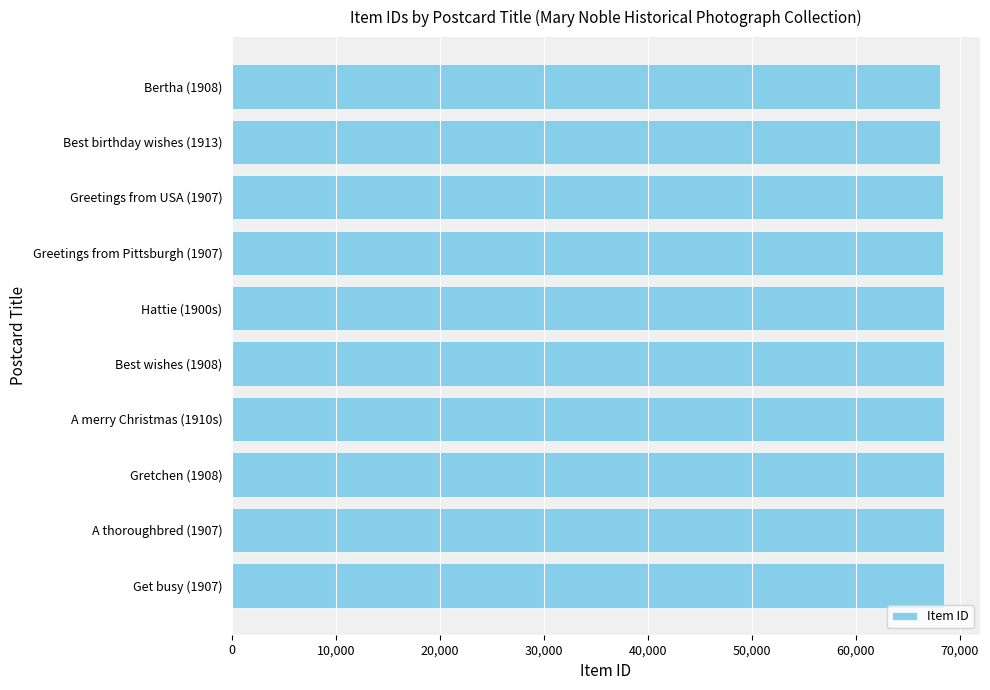

True or false: the data shows 118244 at A thoroughbred (1907).

False